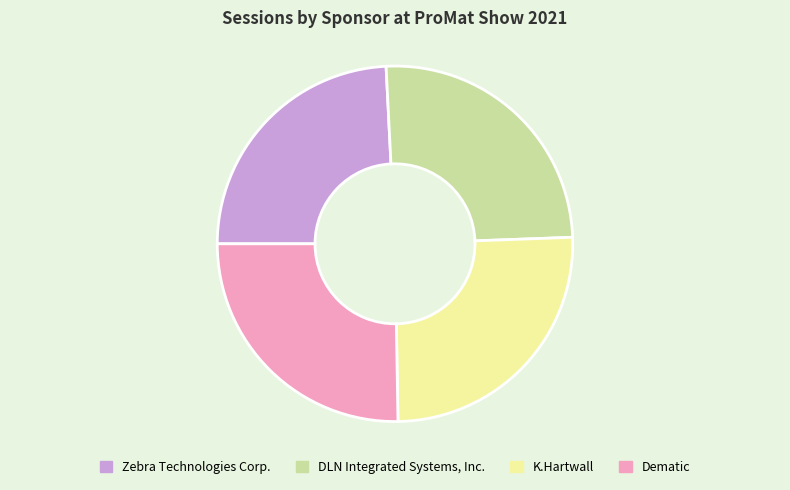

What is the smallest slice in the pie chart?

Zebra Technologies Corp.